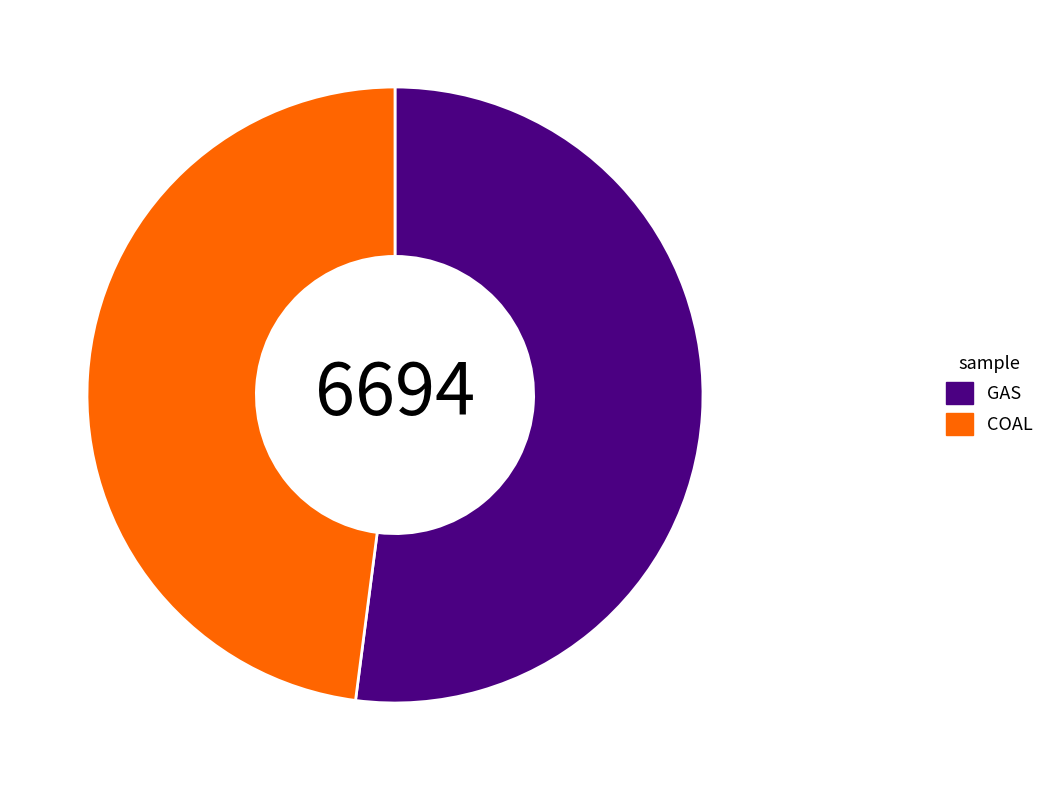

The COAL slice represents 55% of the pie. True or false?

False